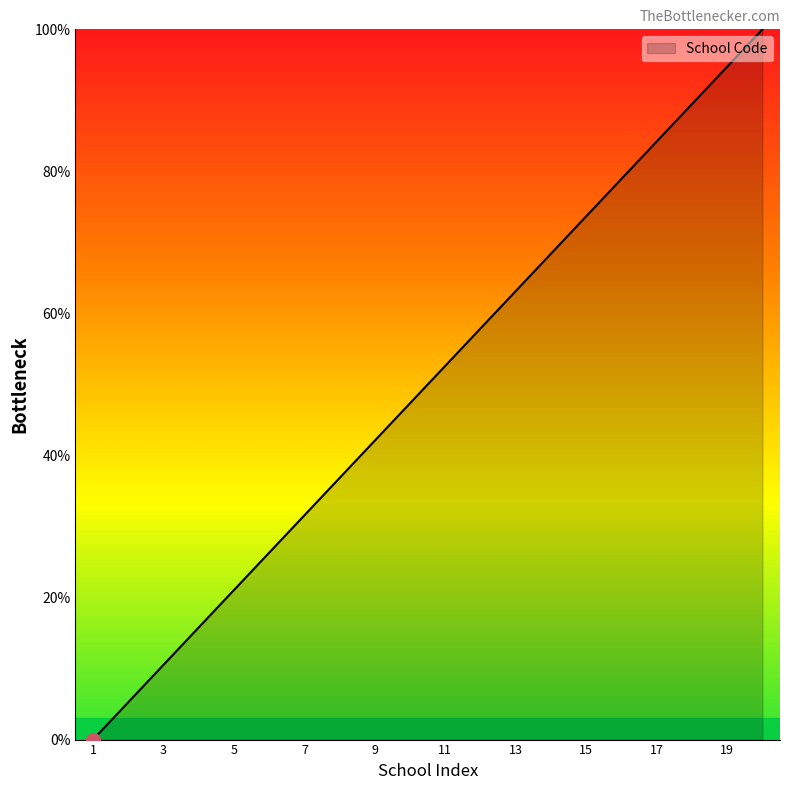

What is the greatest value displayed?

100.0